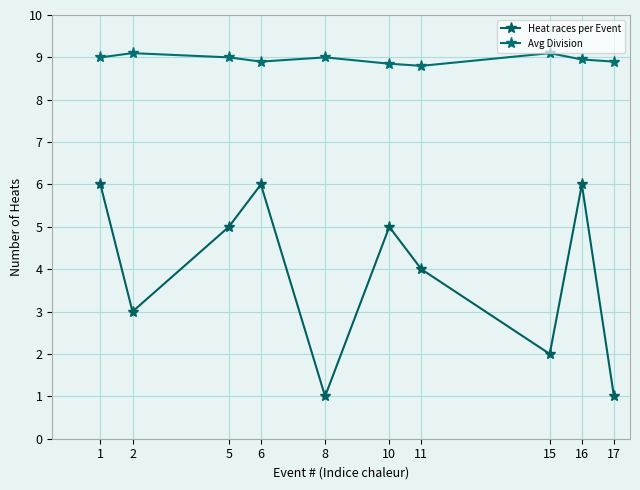

Does the chart display data point markers on the line(s)?

Yes